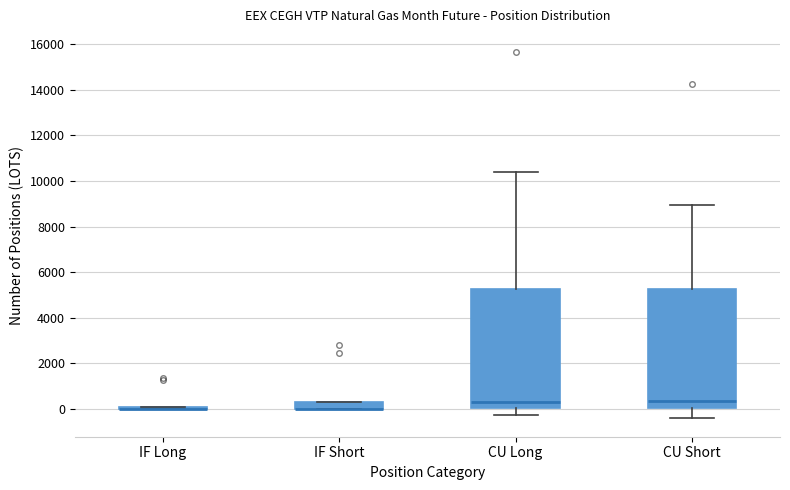

Reading left to right, read every box against the y-axis: the position of its median line, the range the box covers, and the ends of its whiskers. The values are not printed on the chart, so give them approximately, as read against the axis.

IF Long: box collapsed to a line at 0, whiskers 0 to 200
IF Short: median 0 (drawn on the box's lower edge), box 0 to 400, whiskers 0 to 400
CU Long: median 400, box 0 to 5200, whiskers -200 to 10400
CU Short: median 400, box 0 to 5200, whiskers -400 to 9000